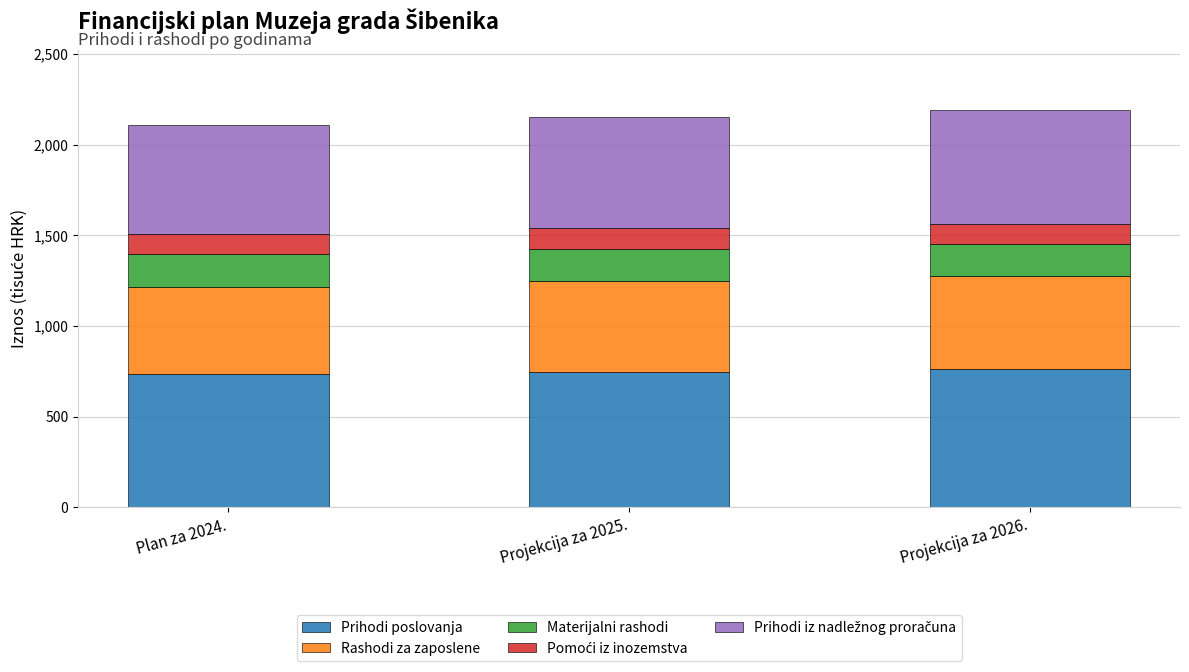

What is the minimum value for Prihodi poslovanja?

733.7